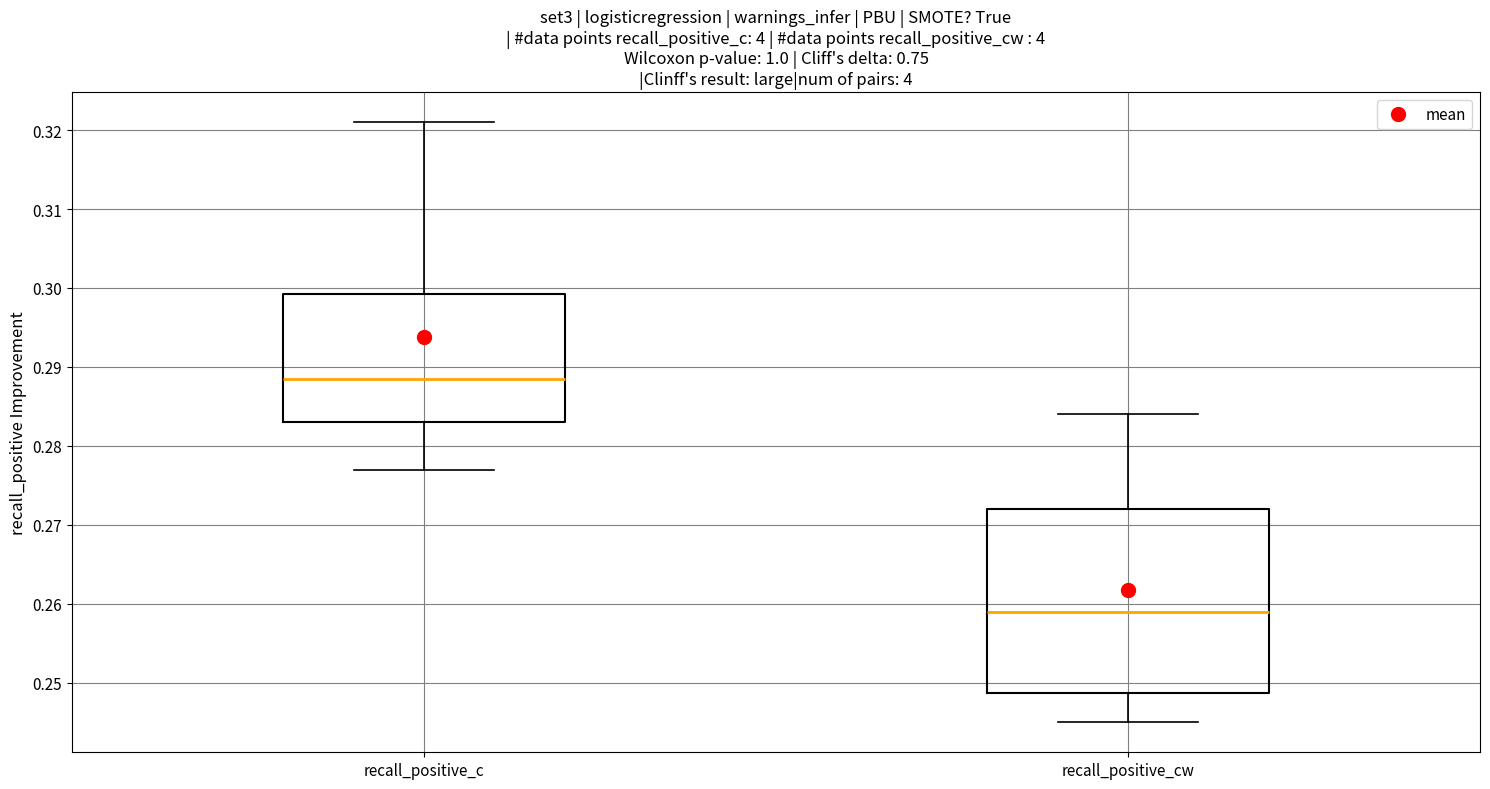

Which box is the tallest, from its lower edge to its upper edge?

recall_positive_cw